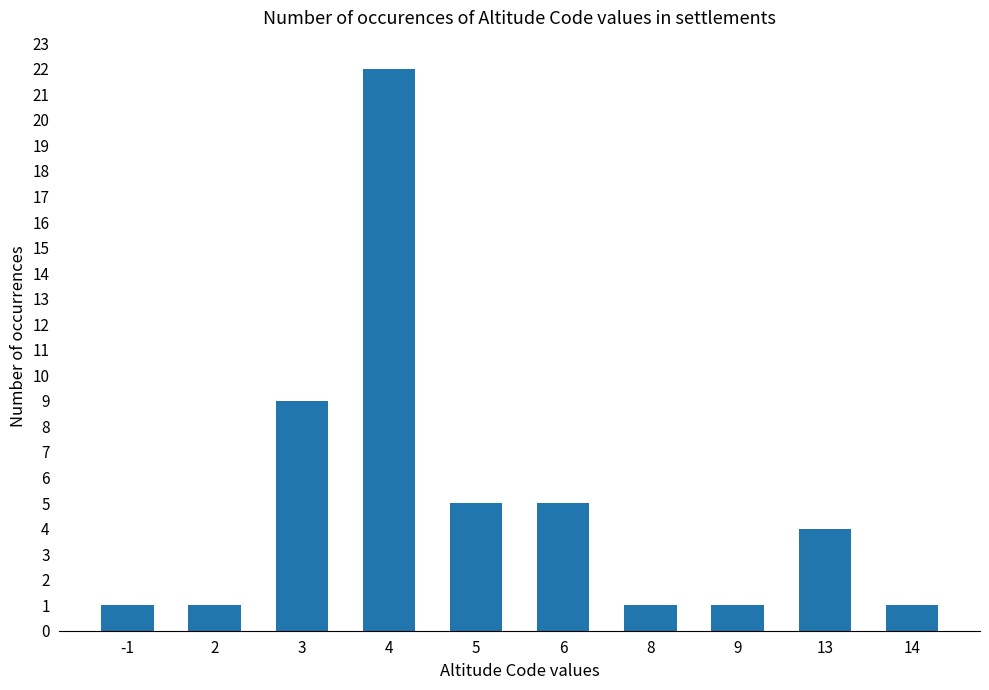

Reading left to right, transcribe all the data shown in this chart.

-1=1	2=1	3=9	4=22	5=5	6=5	8=1	9=1	13=4	14=1